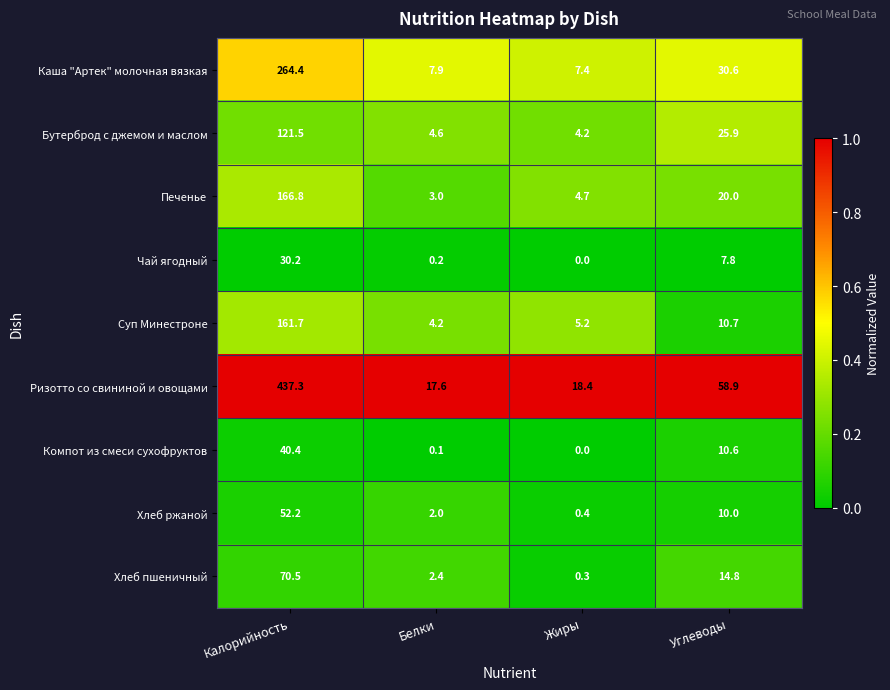

Which label corresponds to the smallest value in the chart?

Жиры